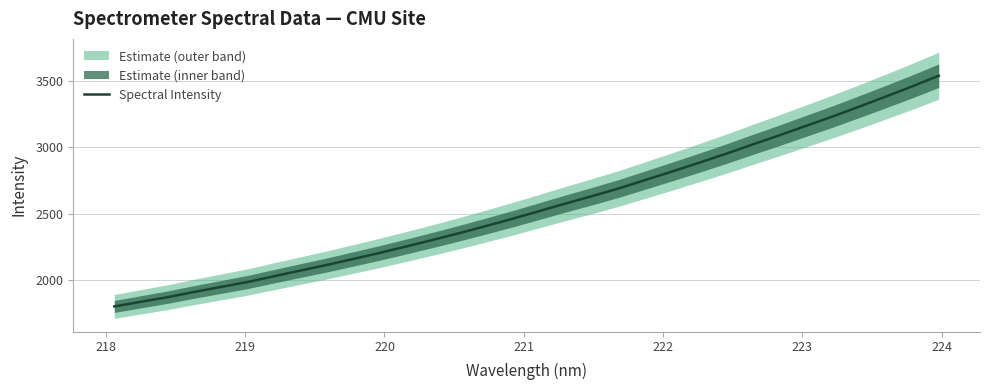

What is the lowest value of the Spectral Intensity series?

1801.2